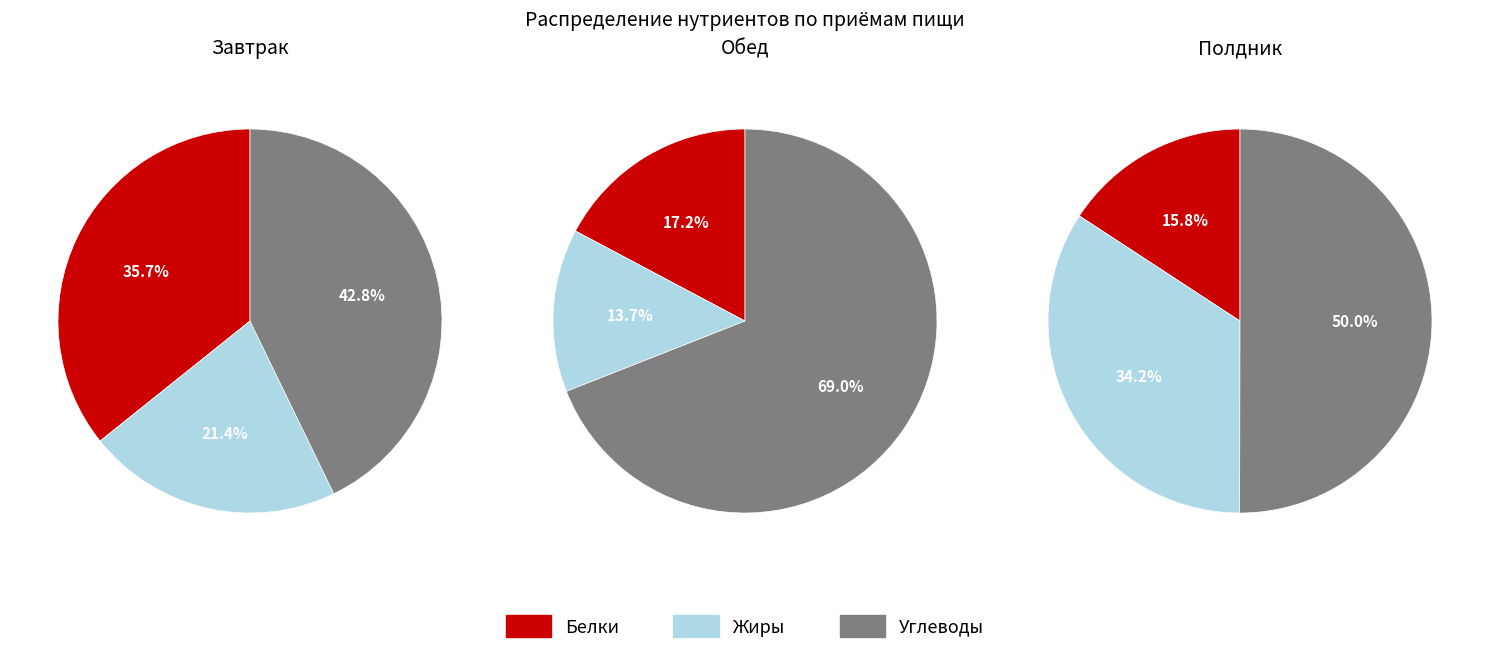

To the nearest percent, what is the difference between the Белки and Жиры slice percentages?

1%